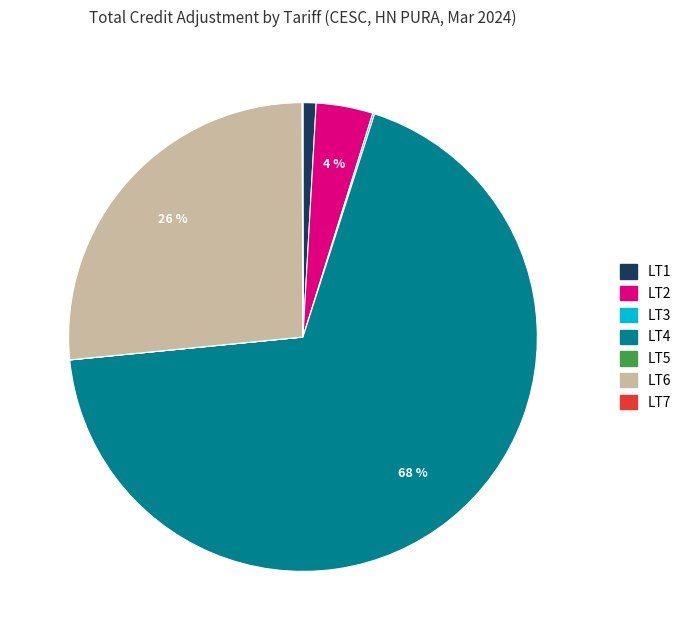

True or false: LT1 accounts for 11% of the total.

False